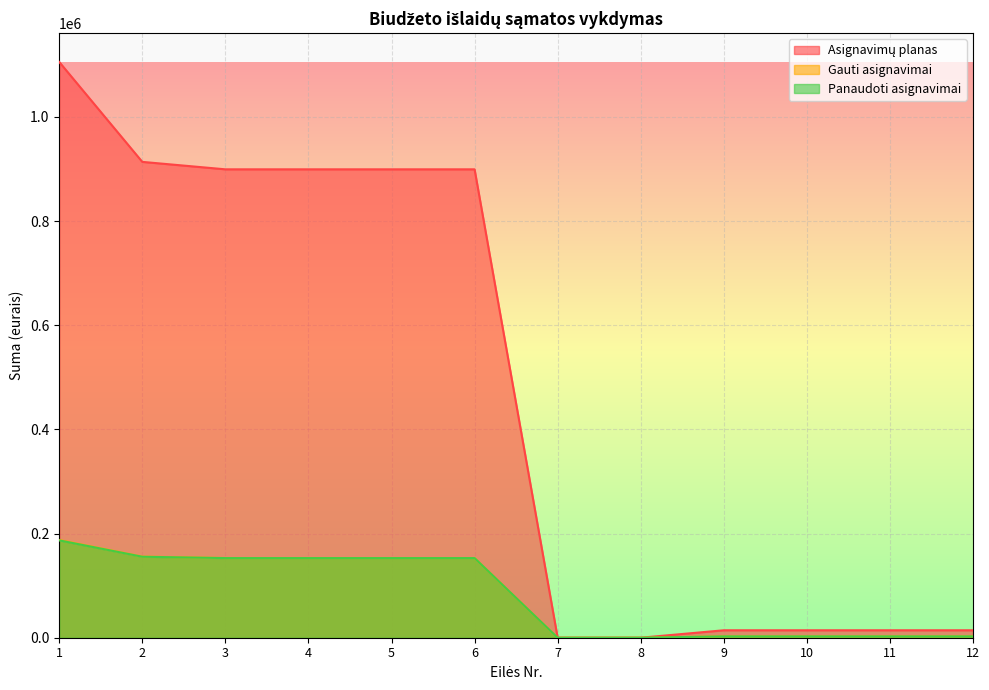

The value of Gauti asignavimai at 1 is 187700.0. True or false?

True